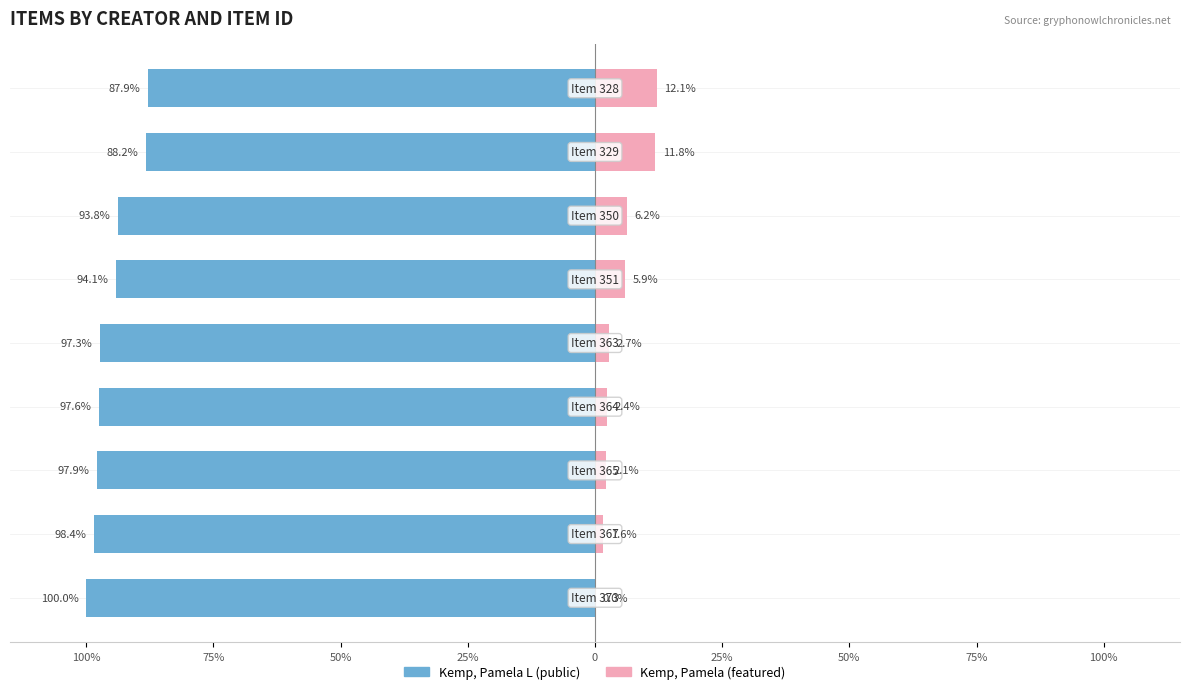

Reading right to left, what are all the values shown in this chart?

Public (1): -87.9	-88.2	-93.8	-94.1	-97.3	-97.6	-97.9	-98.4	-100.0
Featured (0): 12.1	11.8	6.2	5.9	2.7	2.4	2.1	1.6	0.0